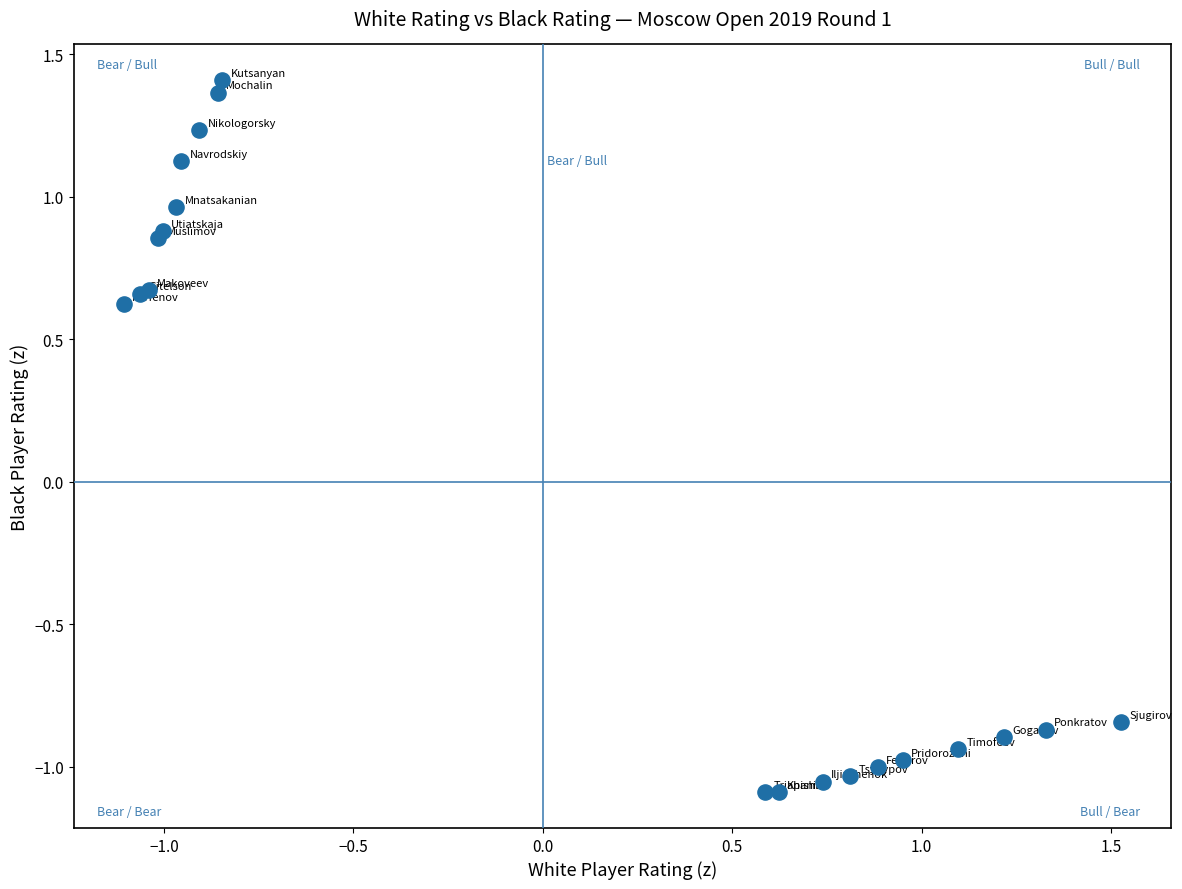

What Y value in the scatter plot is closest to 0?

0.6